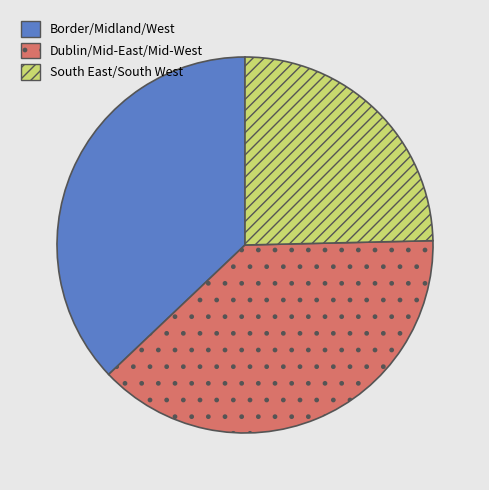

True or false: South East/South West accounts for 25% of the total.

True